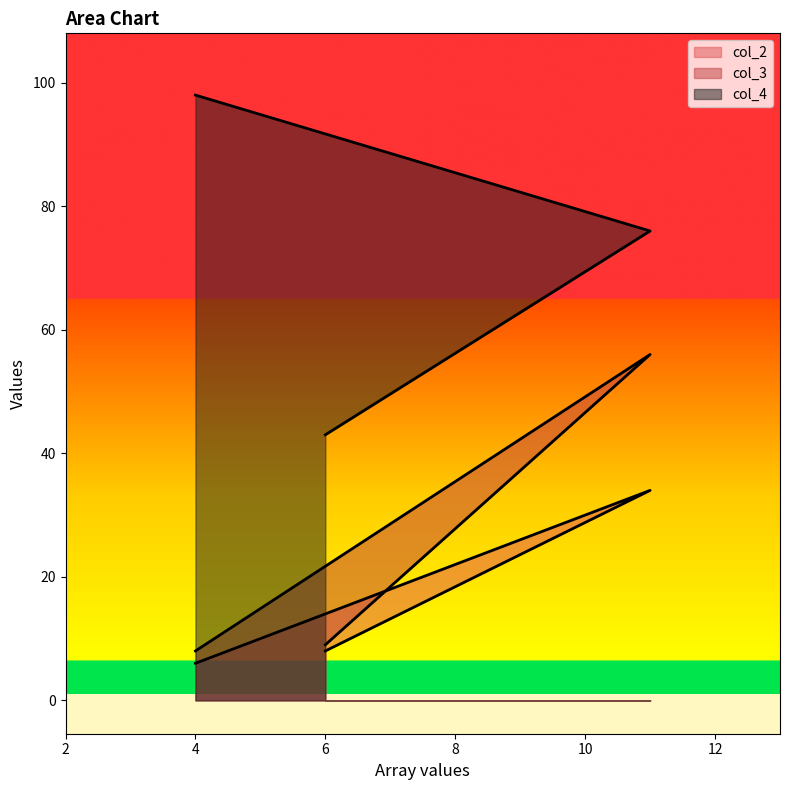

What is the total value across all series at 6?

60